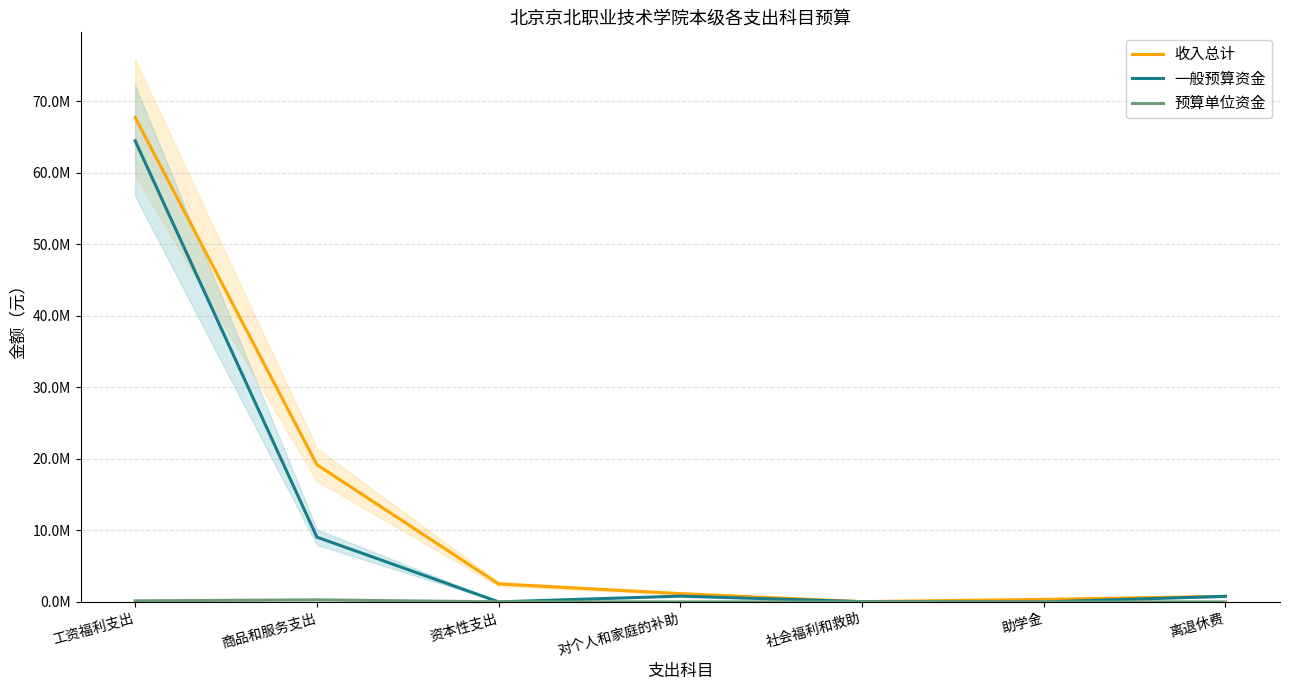

What is the sum of all 一般预算资金 values?

75171469.0